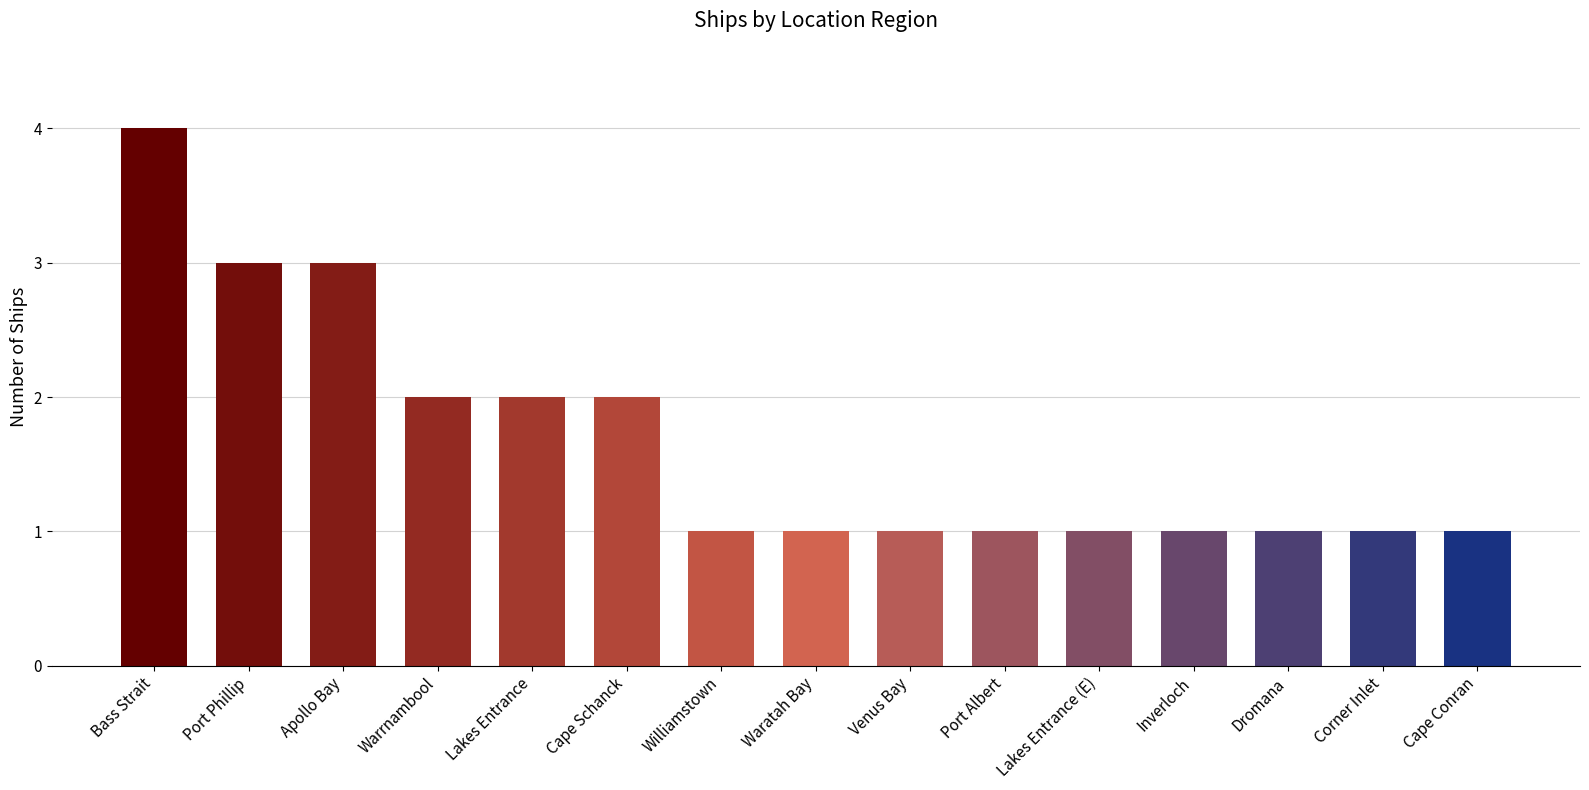

Approximately how many times larger is the value at Apollo Bay compared to Williamstown?

3.0